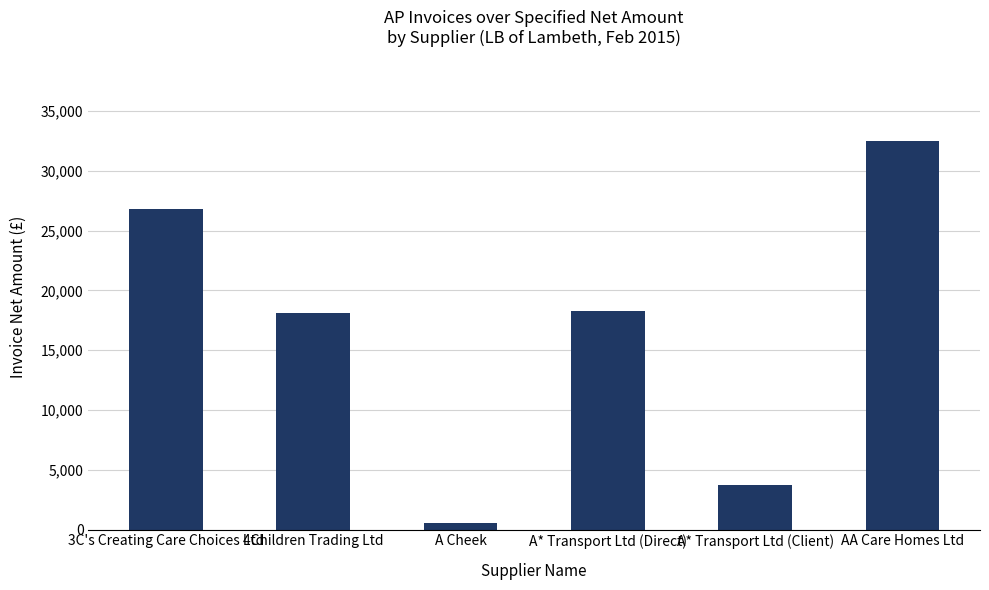

The value at A* Transport Ltd (Client) is 6537.8. True or false?

False